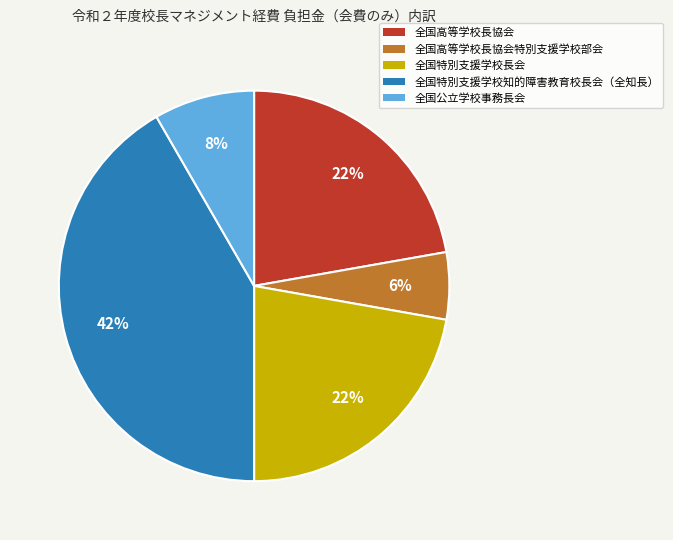

Approximately how many times larger is the value at 全国特別支援学校知的障害教育校長会（全知長） compared to 全国特別支援学校長会?

1.9